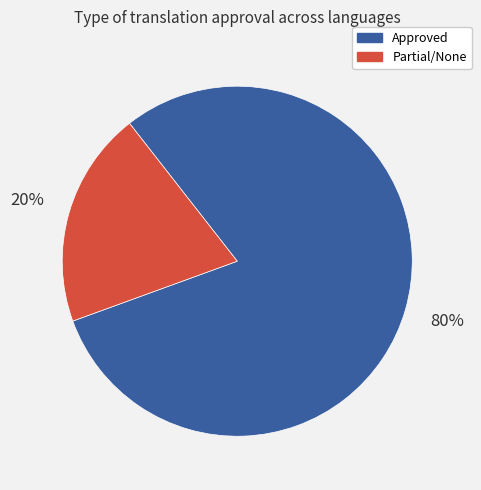

What percentage is the Approved slice, to the nearest percent?

80%